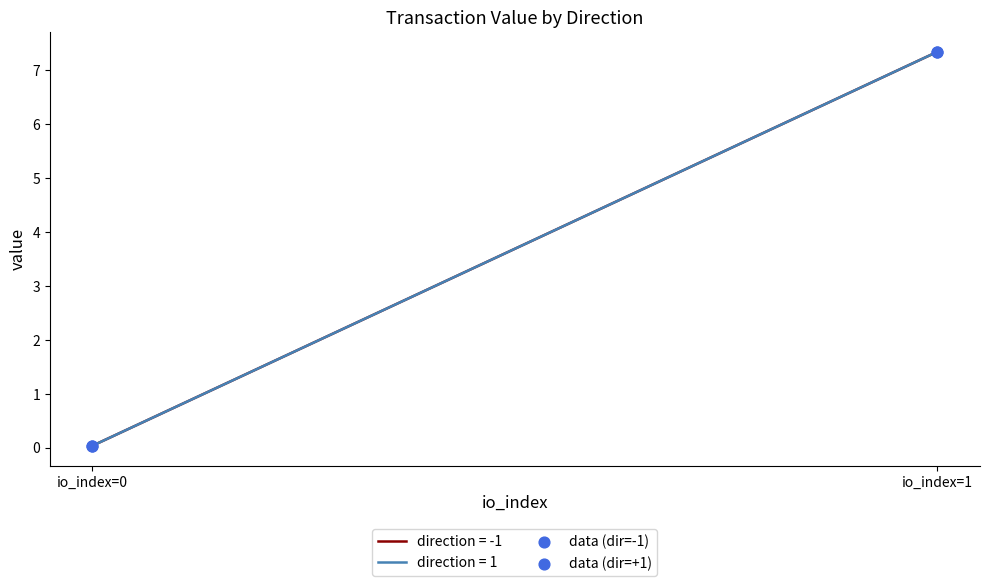

Which series has the widest spread of Y values?

data (dir=-1)